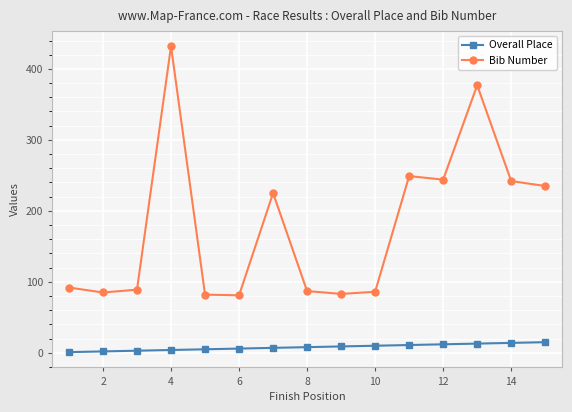

Rank the series by their maximum value, from lowest to highest.

Overall Place, Bib Number